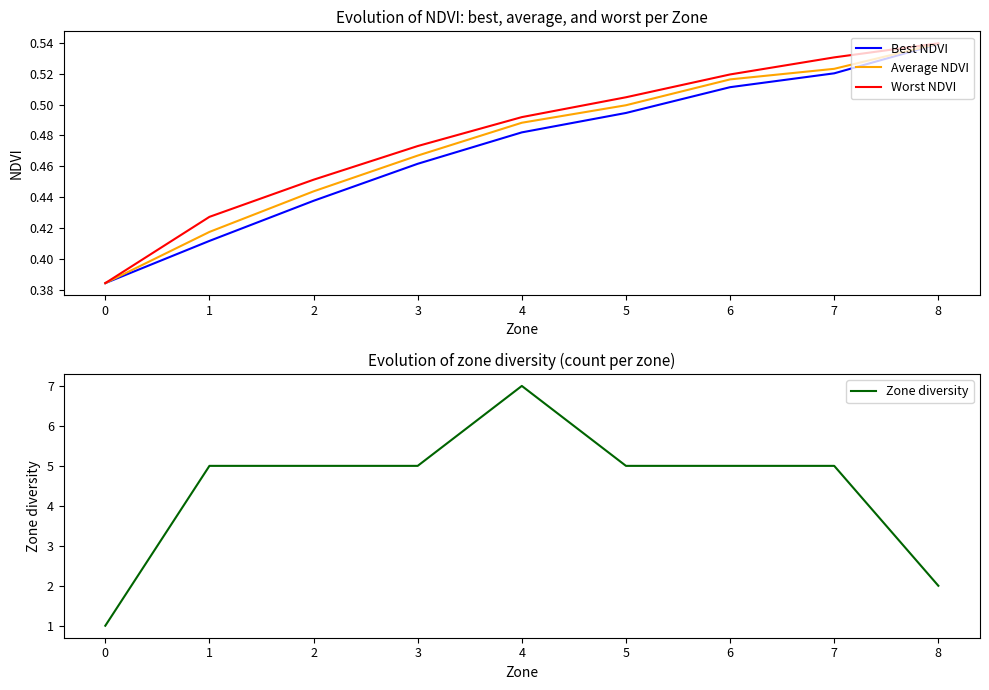

True or false: Worst NDVI and Average NDVI intersect in this chart.

False